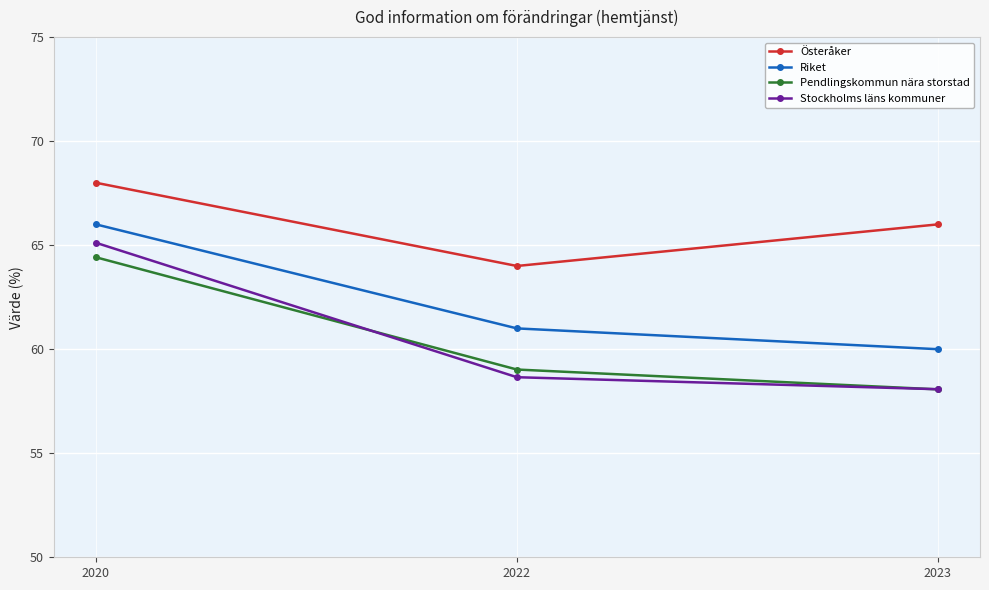

At which label does Österåker first exceed 66?

2020